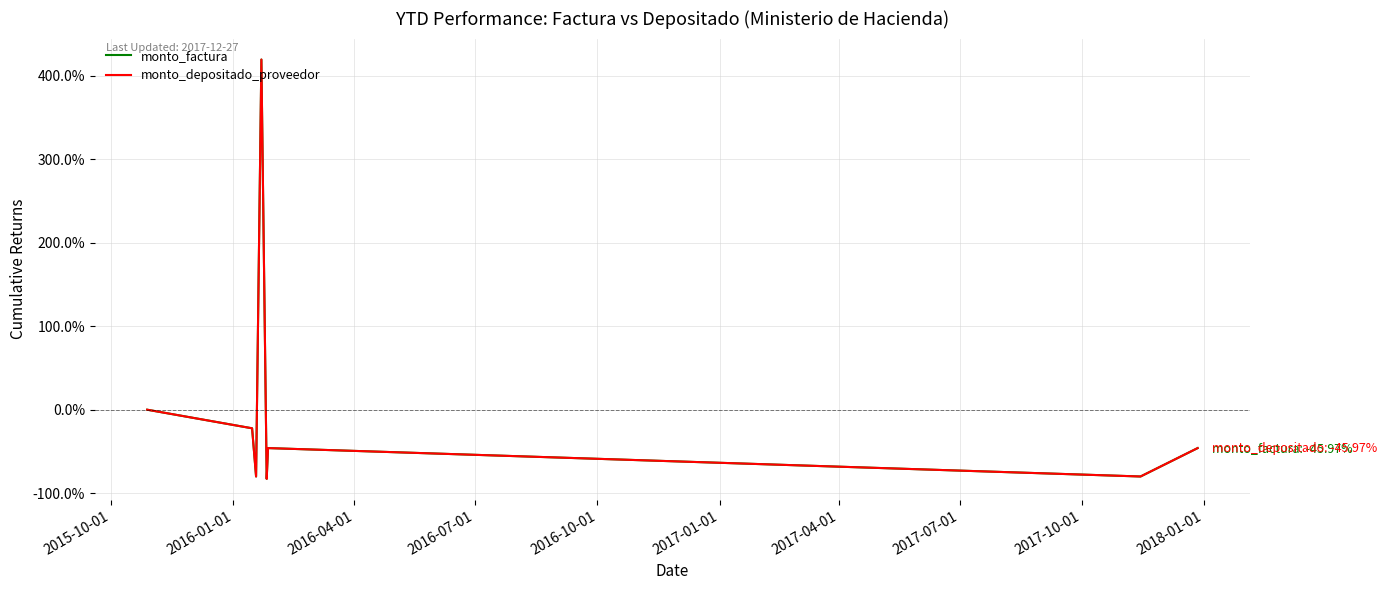

What are all the series names shown in the legend?

monto_factura, monto_depositado_proveedor